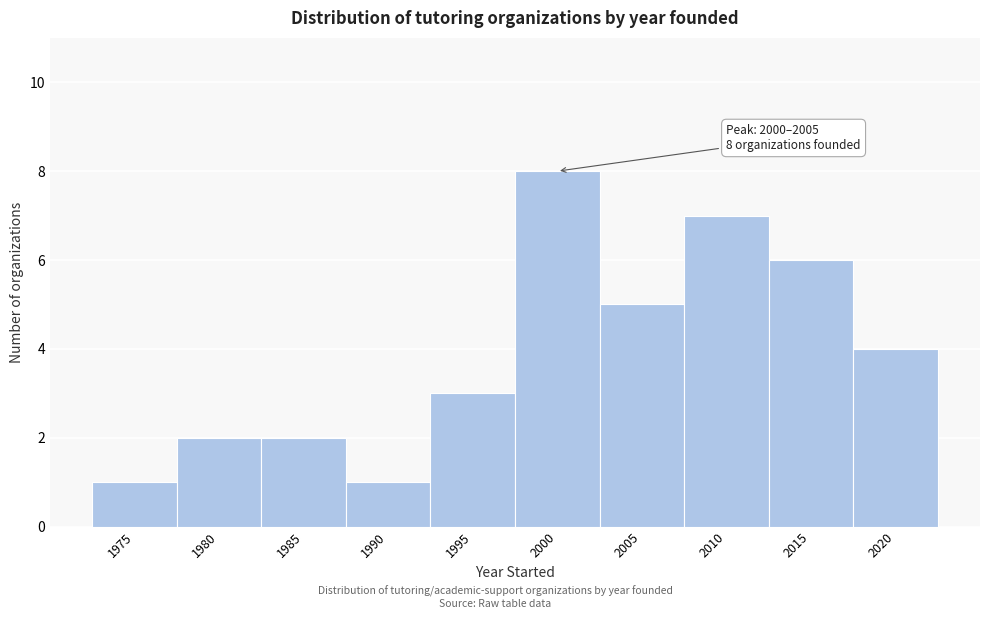

Reading left to right, what are all the values shown in this chart?

1	2	2	1	3	8	5	7	6	4